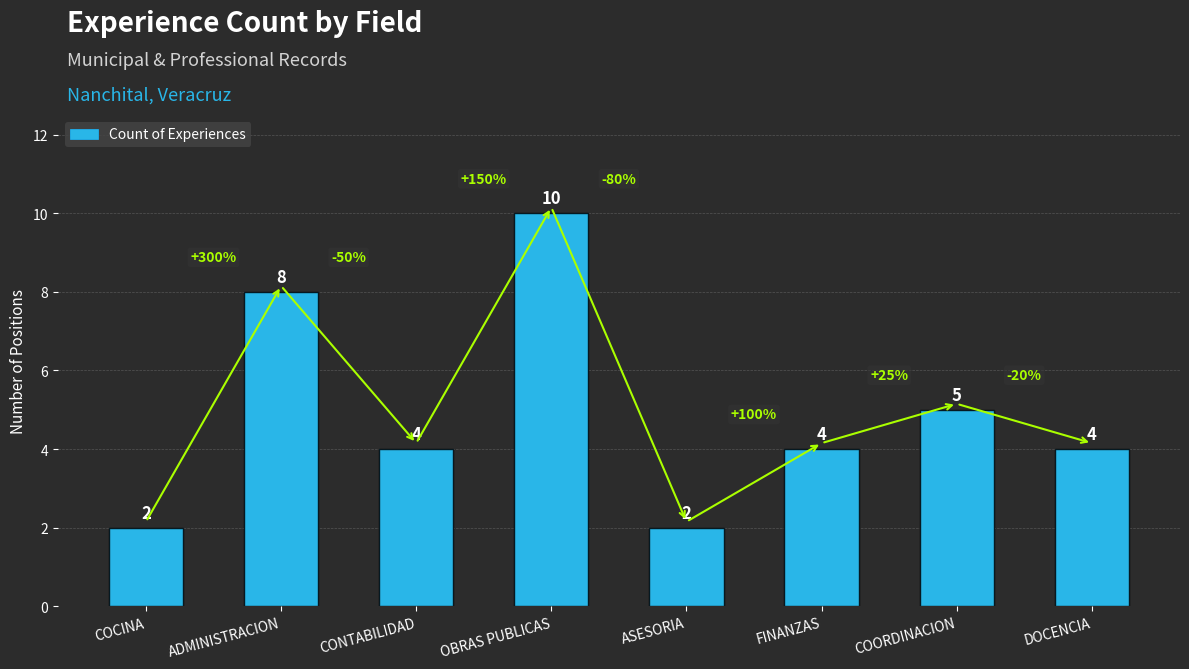

Count the number of data series in this chart.

1